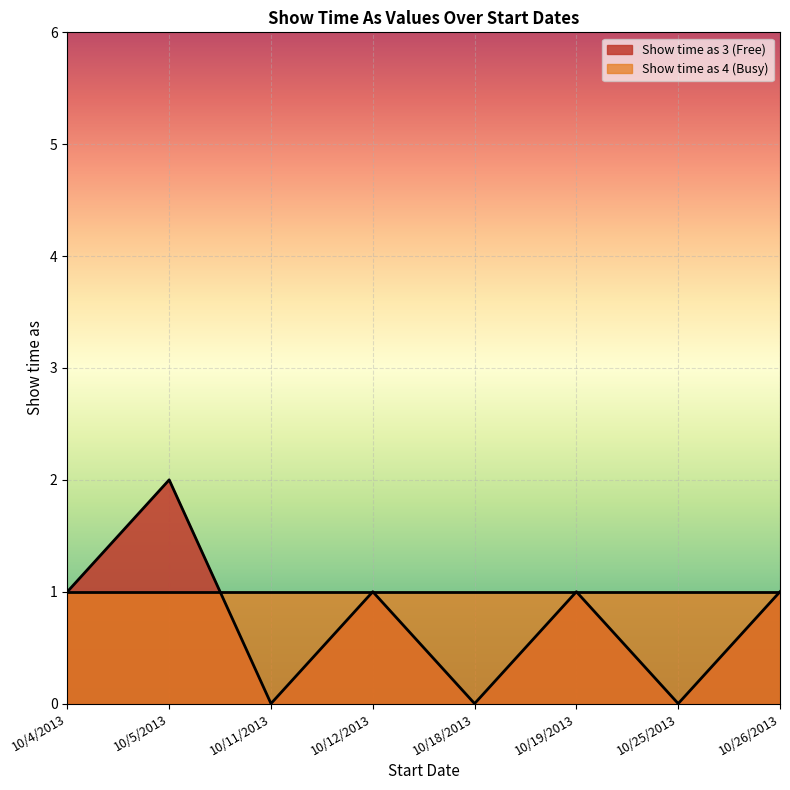

What position from the right is 10/26/2013?

1